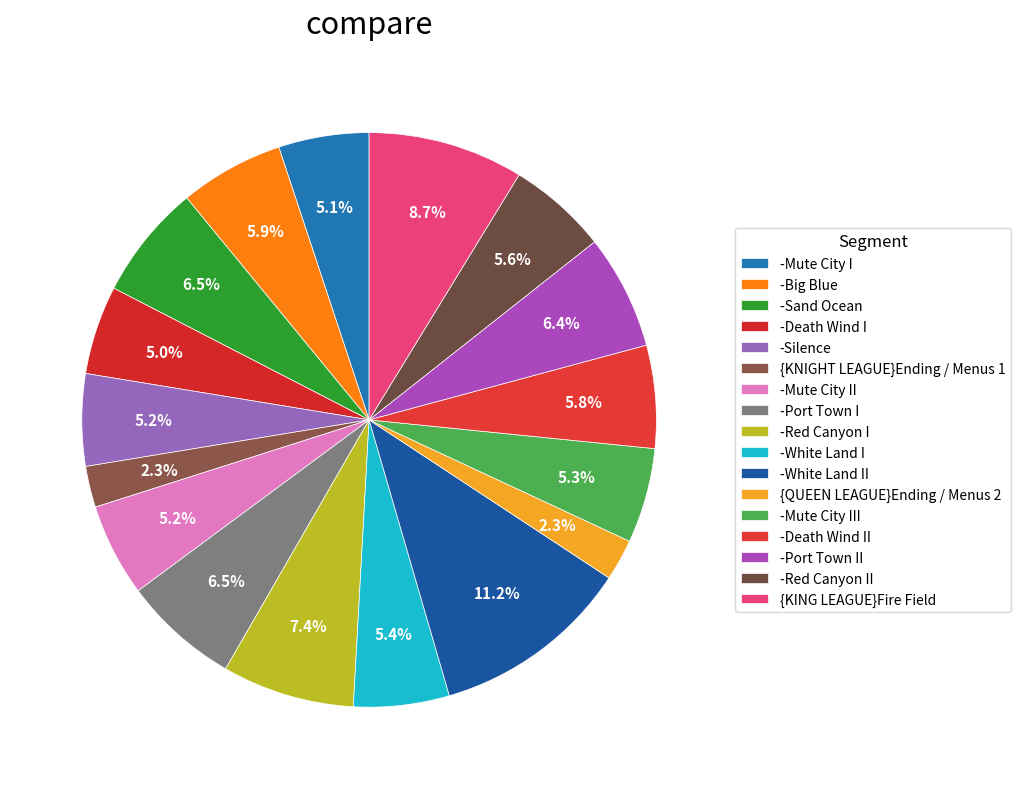

Which category has the smallest portion of the pie?

{KNIGHT LEAGUE}Ending / Menus 1